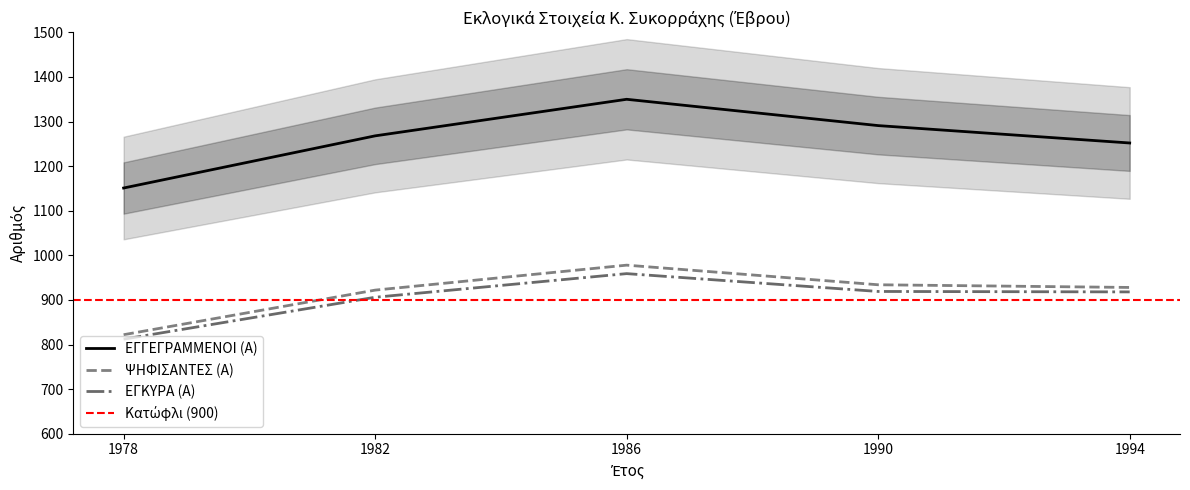

True or false: ΨΗΦΙΣΑΝΤΕΣ (Α) and ΕΓΓΕΓΡΑΜΜΕΝΟΙ (Α) intersect in this chart.

False